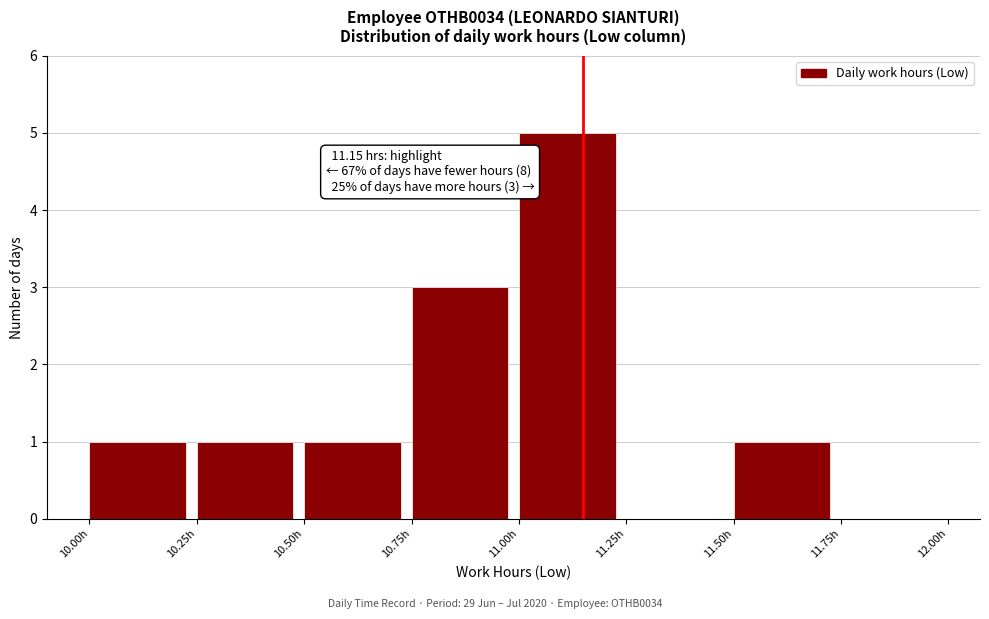

Over which range of the x-axis is the bar tallest?

11.00 to 11.25